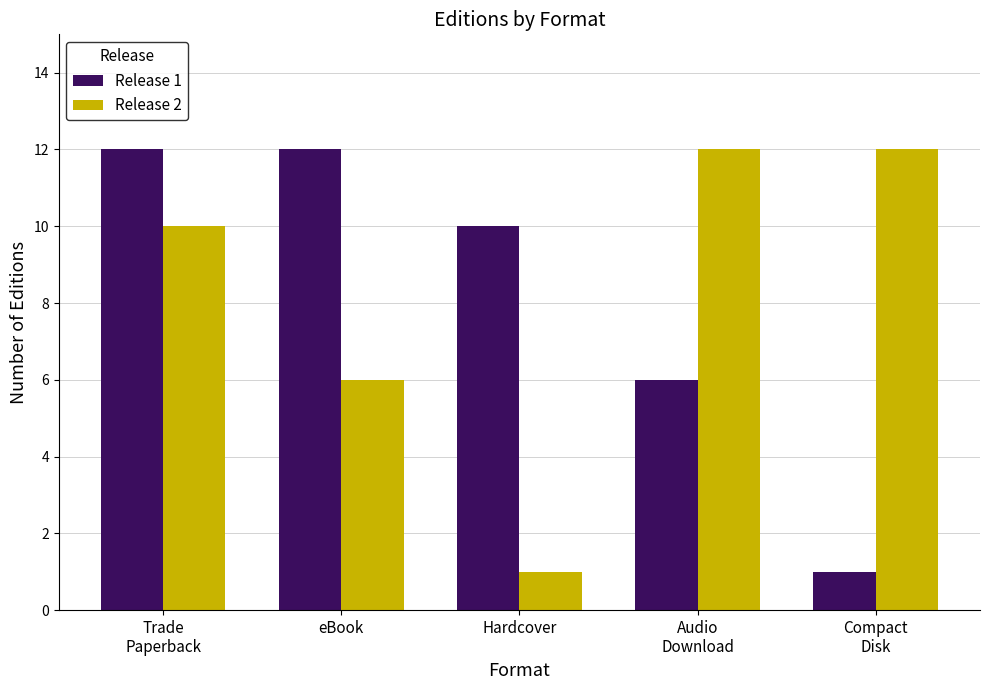

Reading right to left, extract all data points from this chart.

Release 1: Compact
Disk=1	Audio
Download=6	Hardcover=10	eBook=12	Trade
Paperback=12
Release 2: Compact
Disk=12	Audio
Download=12	Hardcover=1	eBook=6	Trade
Paperback=10